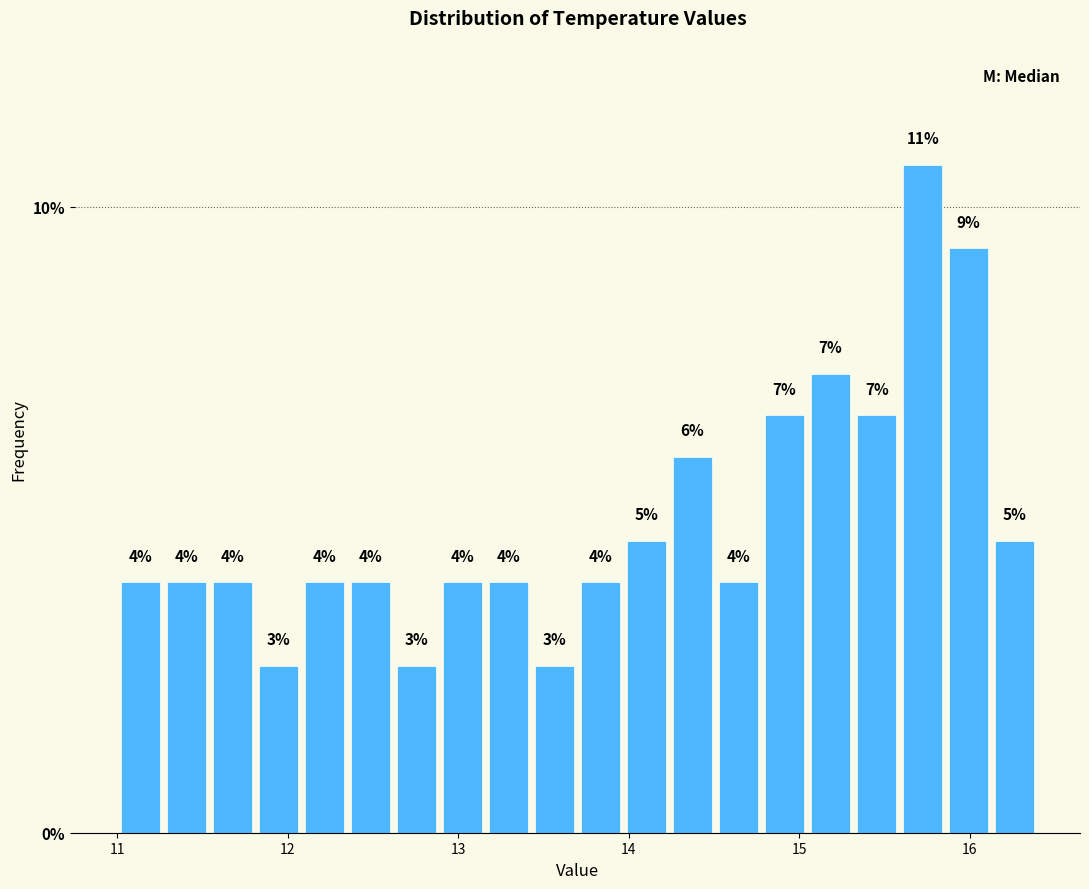

Read against the x-axis, roughly where is the centre of the tallest bar?

15.7